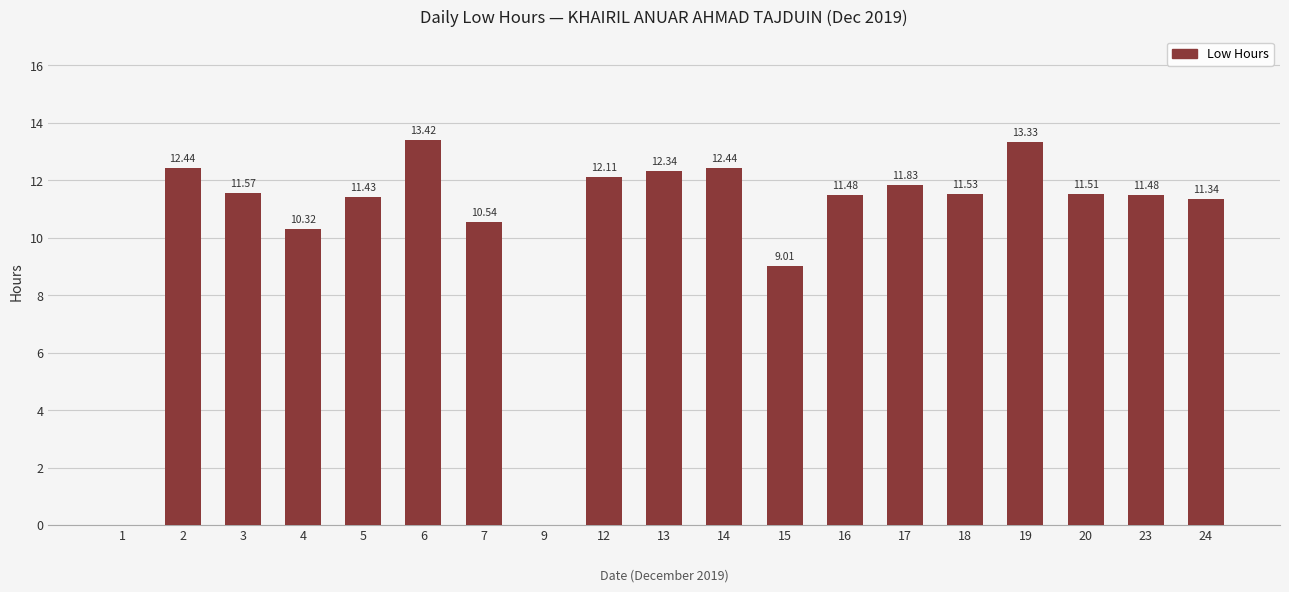

What is the sum of all values?

198.1